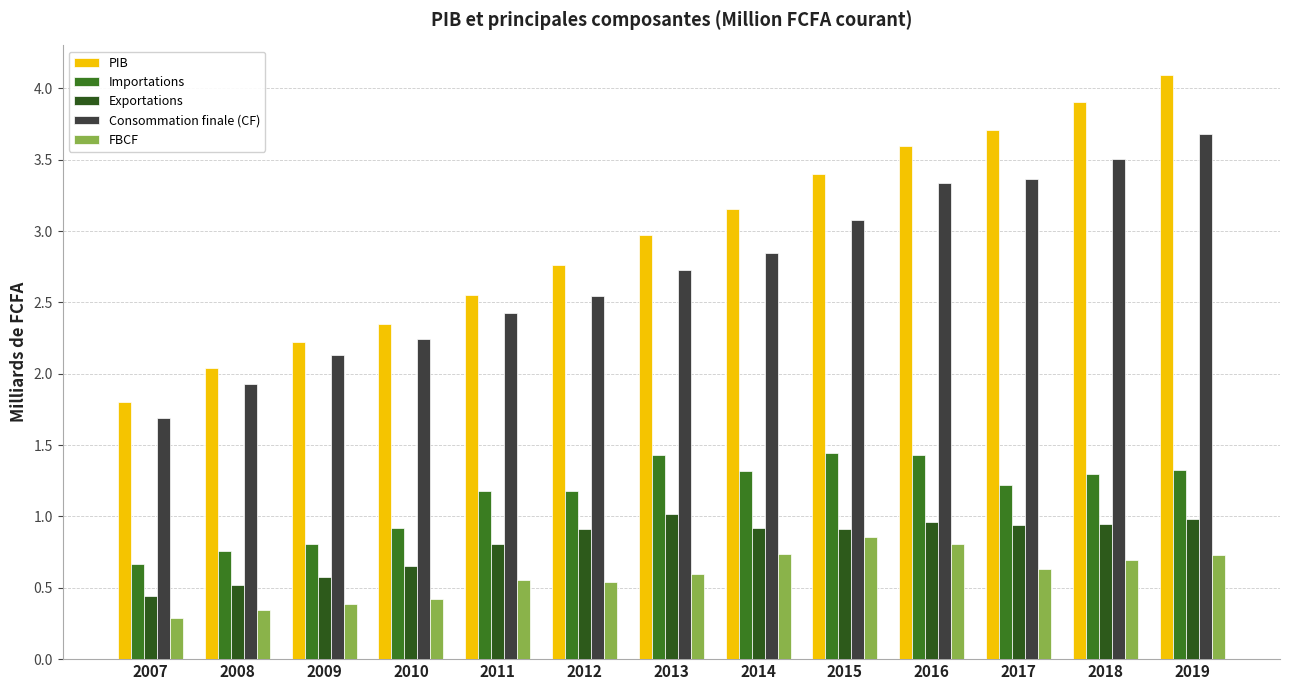

Reading right to left, extract all data points from this chart.

PIB: 4.1	3.9	3.7	3.6	3.4	3.2	3.0	2.8	2.6	2.3	2.2	2.0	1.8
Importations: 1.3	1.3	1.2	1.4	1.4	1.3	1.4	1.2	1.2	0.9	0.8	0.8	0.7
Exportations: 1.0	0.9	0.9	1.0	0.9	0.9	1.0	0.9	0.8	0.7	0.6	0.5	0.4
Consommation finale (CF): 3.7	3.5	3.4	3.3	3.1	2.8	2.7	2.5	2.4	2.2	2.1	1.9	1.7
FBCF: 0.7	0.7	0.6	0.8	0.9	0.7	0.6	0.5	0.6	0.4	0.4	0.3	0.3